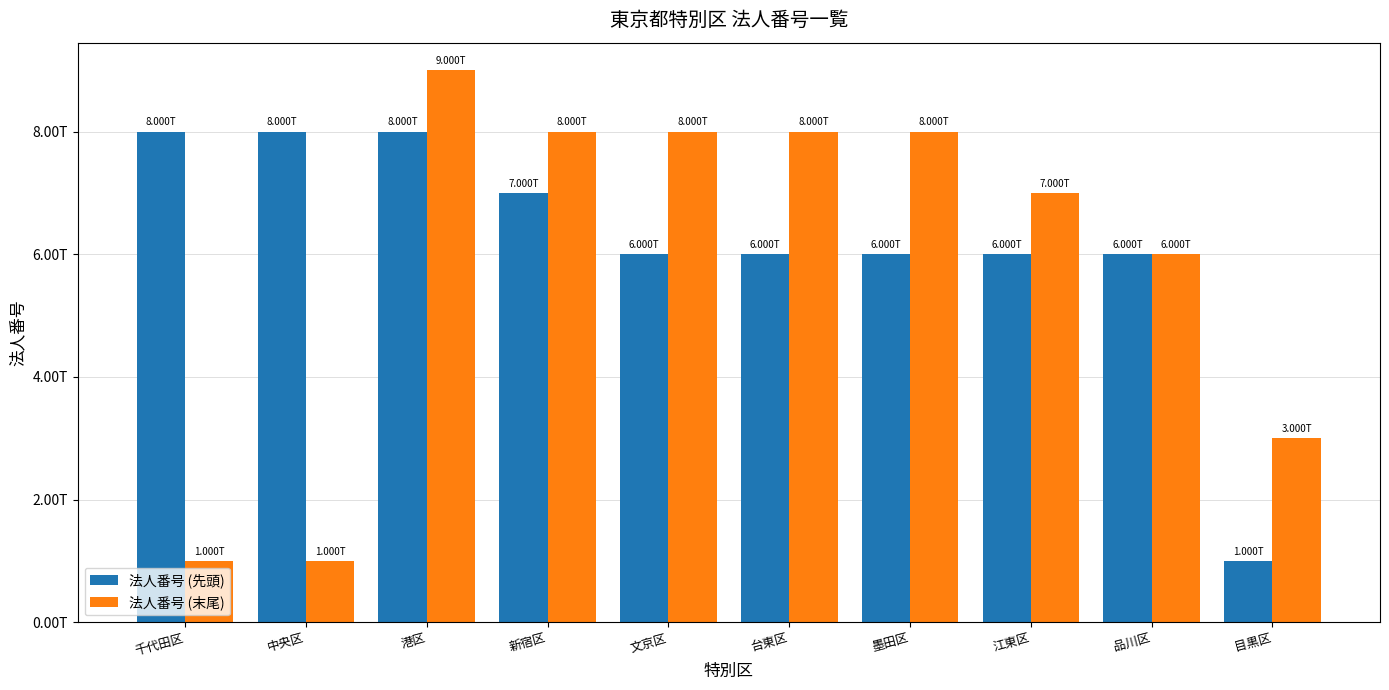

Are the bars horizontal?

No